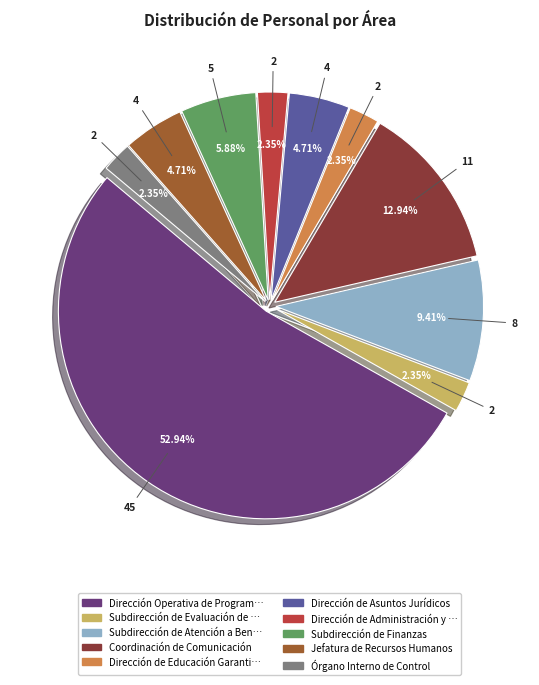

Count the number of slices in the pie.

10